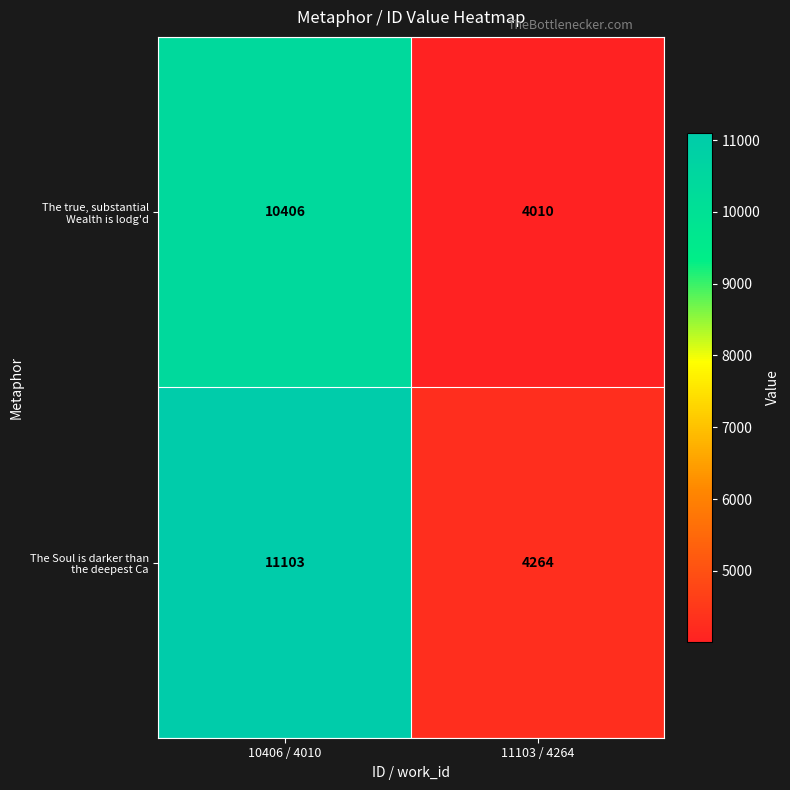

Which category has the highest value across all series?

10406 / 4010